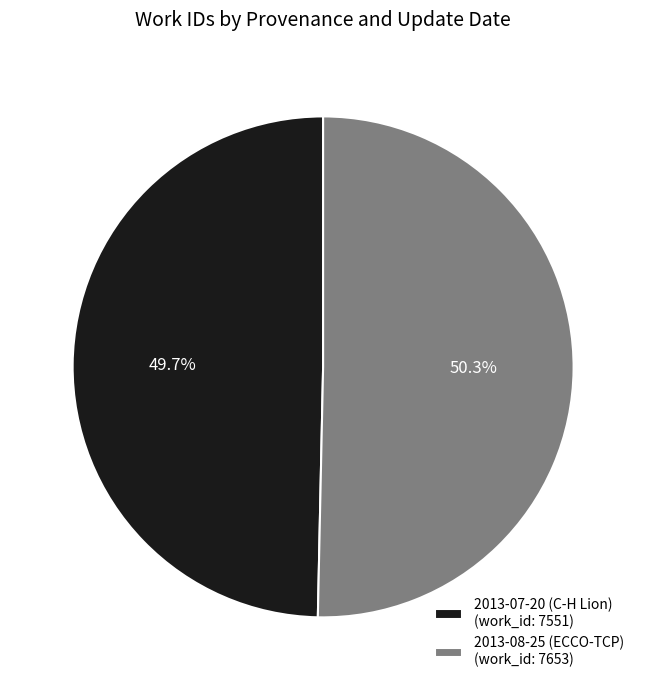

To the nearest percent, what percentage of the pie is 2013-08-25 (ECCO-TCP)?

50%